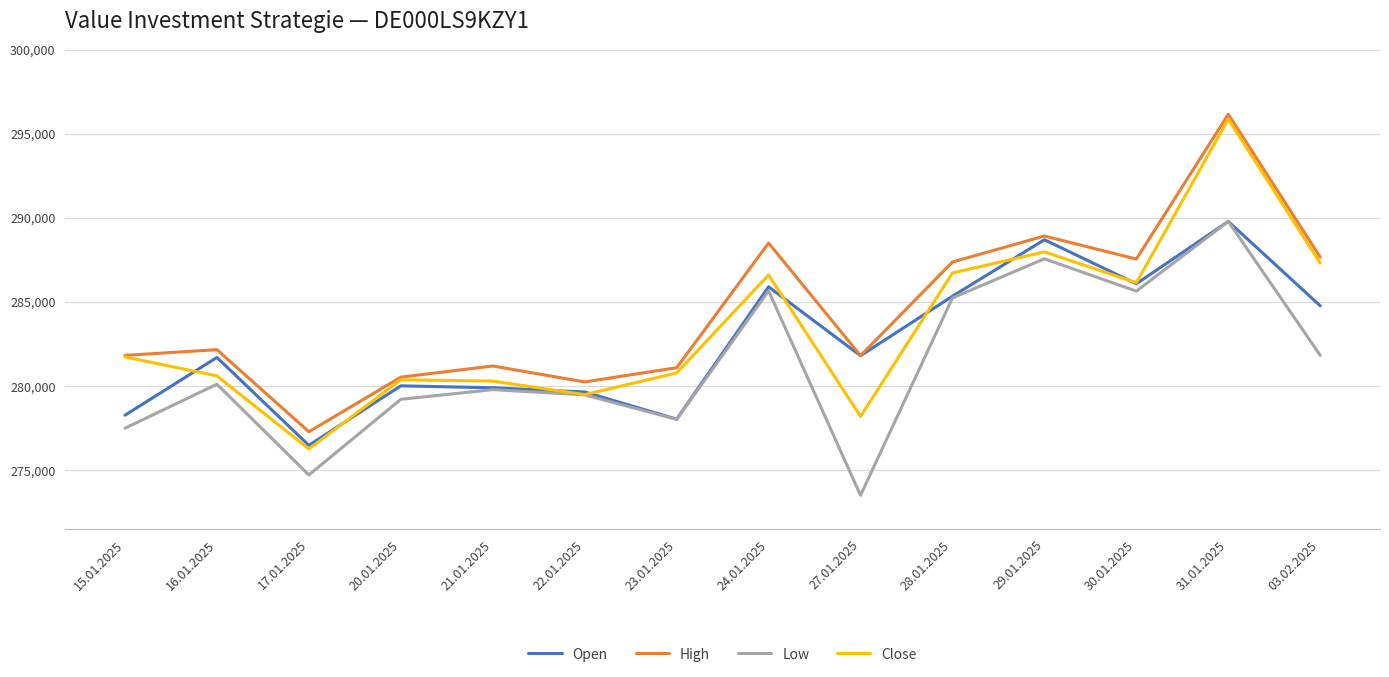

Which category has the lowest value across all series?

27.01.2025